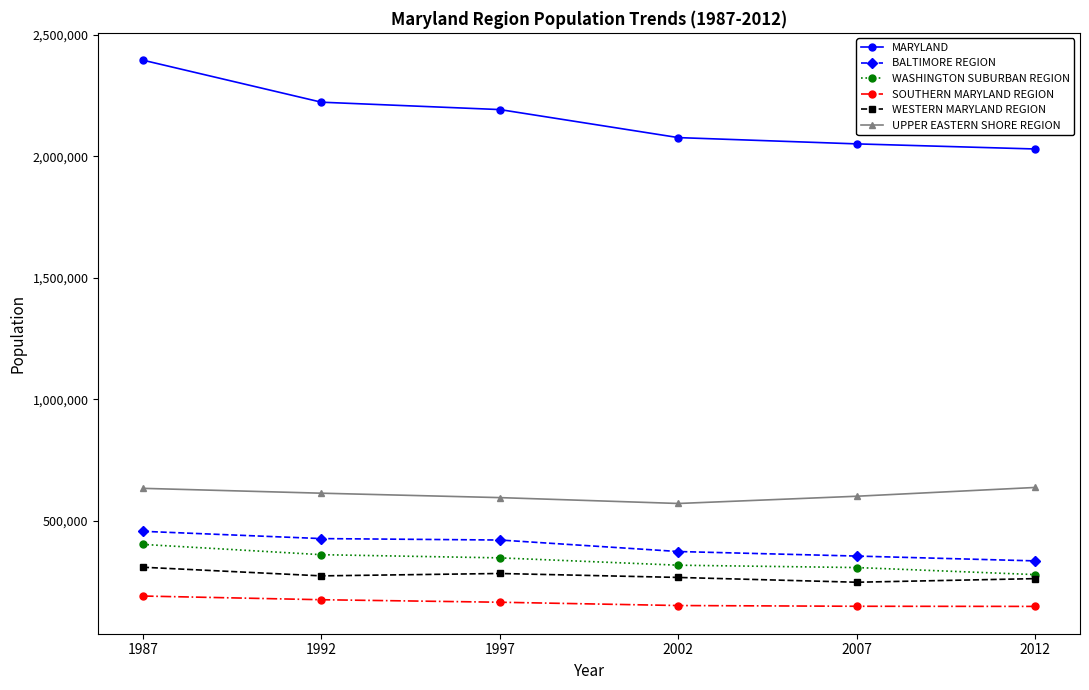

Which series has the largest range (max minus min)?

MARYLAND